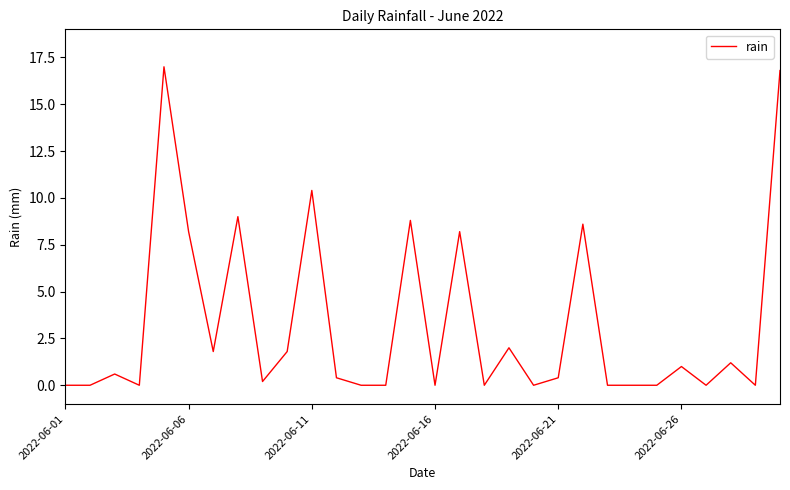

What is the difference between the maximum and minimum values?

17.0